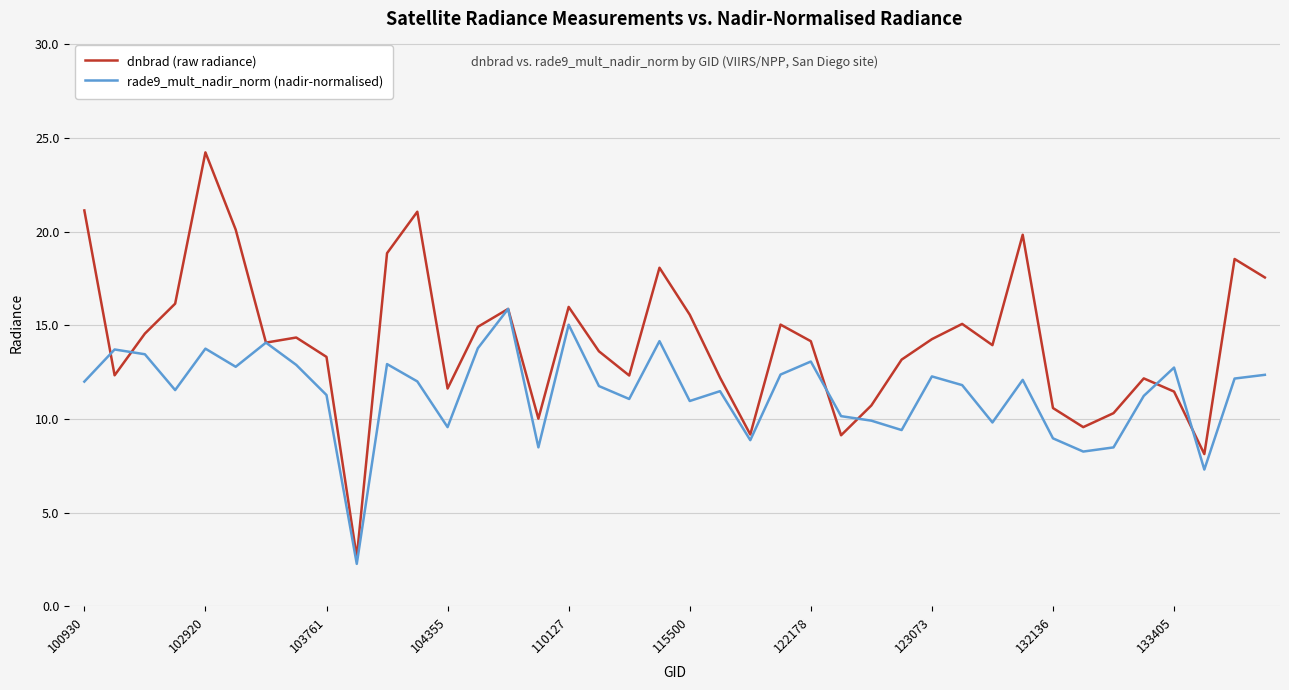

Rank the series by their average value, from lowest to highest.

rade9_mult_nadir_norm (nadir-normalised), dnbrad (raw radiance)